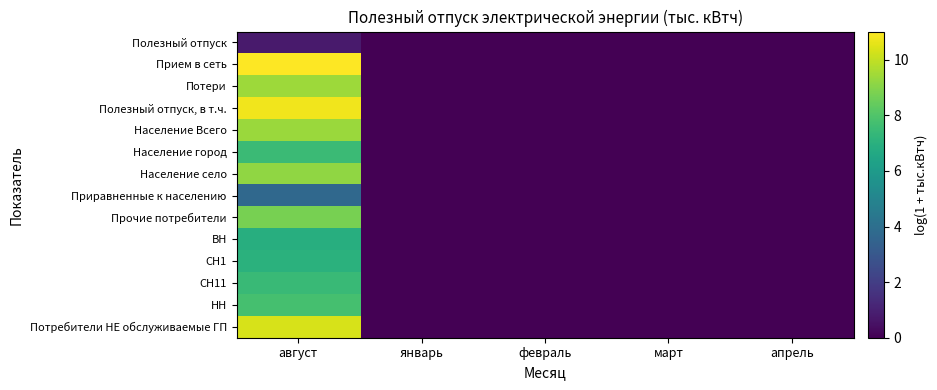

Reading right to left, list all the values displayed in this chart.

Полезный отпуск: апрель=0.0	март=0.0	февраль=0.0	январь=0.0	август=0.8
Прием в сеть: апрель=0.0	март=0.0	февраль=0.0	январь=0.0	август=11.0
Потери: апрель=0.0	март=0.0	февраль=0.0	январь=0.0	август=9.4
Полезный отпуск, в т.ч.: апрель=0.0	март=0.0	февраль=0.0	январь=0.0	август=10.8
Население Всего: апрель=0.0	март=0.0	февраль=0.0	январь=0.0	август=9.3
Население город: апрель=0.0	март=0.0	февраль=0.0	январь=0.0	август=7.5
Население село: апрель=0.0	март=0.0	февраль=0.0	январь=0.0	август=9.2
Приравненные к населению: апрель=0.0	март=0.0	февраль=0.0	январь=0.0	август=3.7
Прочие потребители: апрель=0.0	март=0.0	февраль=0.0	январь=0.0	август=8.7
ВН: апрель=0.0	март=0.0	февраль=0.0	январь=0.0	август=6.9
СН1: апрель=0.0	март=0.0	февраль=0.0	январь=0.0	август=7.0
СН11: апрель=0.0	март=0.0	февраль=0.0	январь=0.0	август=7.5
НН: апрель=0.0	март=0.0	февраль=0.0	январь=0.0	август=7.8
Потребители НЕ обслуживаемые ГП: апрель=0.0	март=0.0	февраль=0.0	январь=0.0	август=10.3